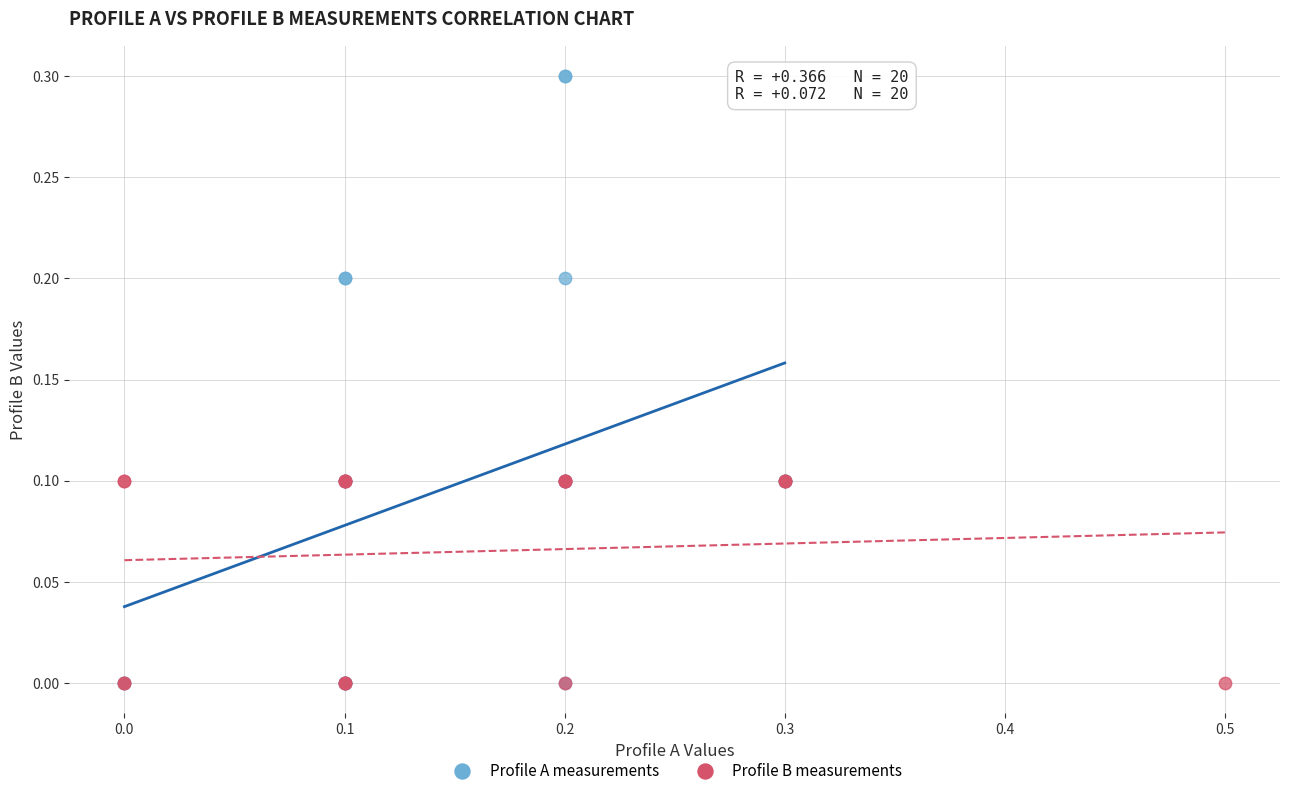

Which series has the widest spread of Y values?

Profile A measurements